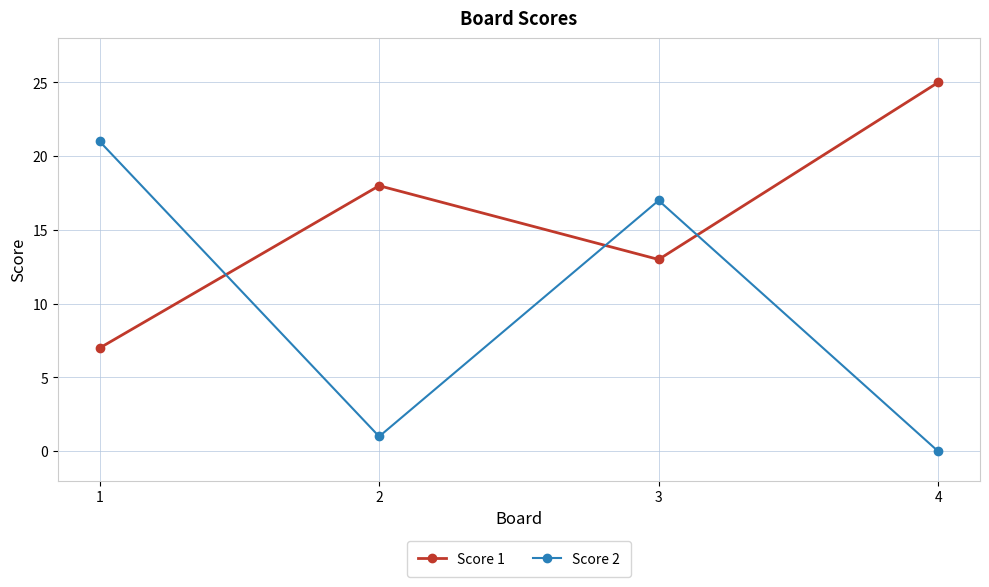

Which series has the widest spread of values?

Score 2